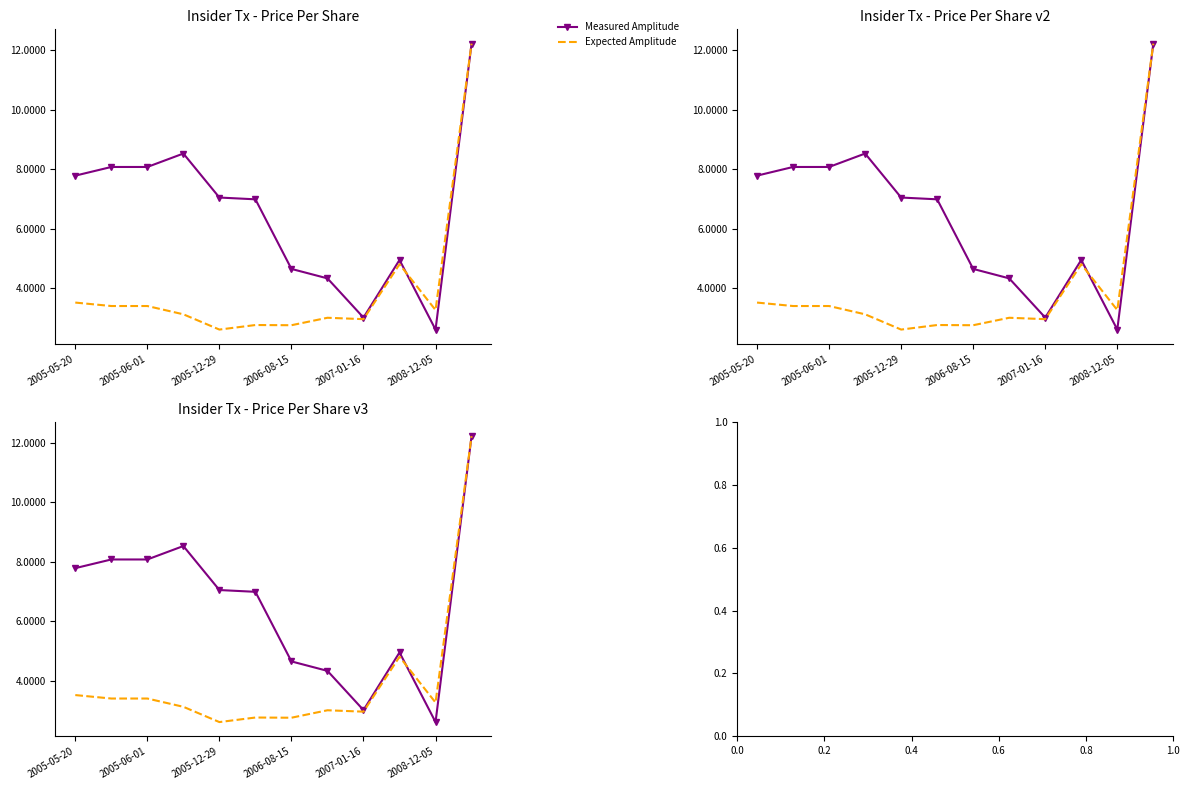

What is the difference between the second highest and minimum values in the Expected Amplitude series?

2.2